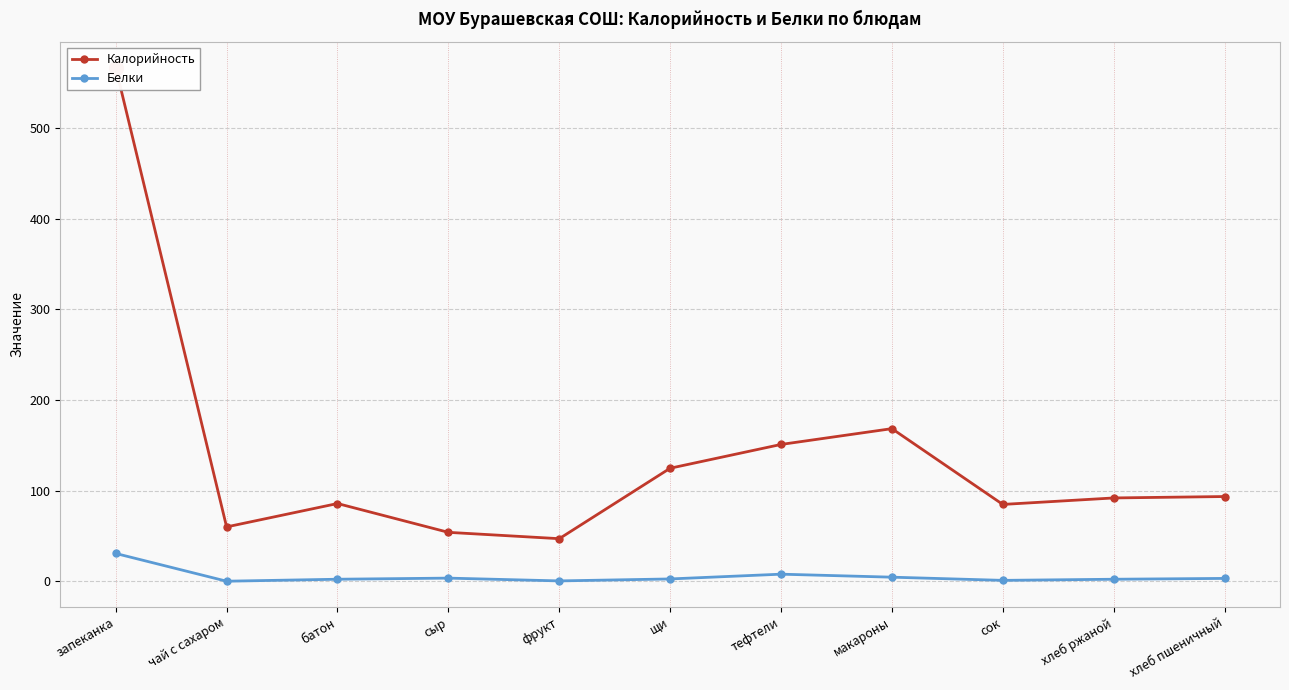

How many interior local peaks does the Калорийность series have?

2